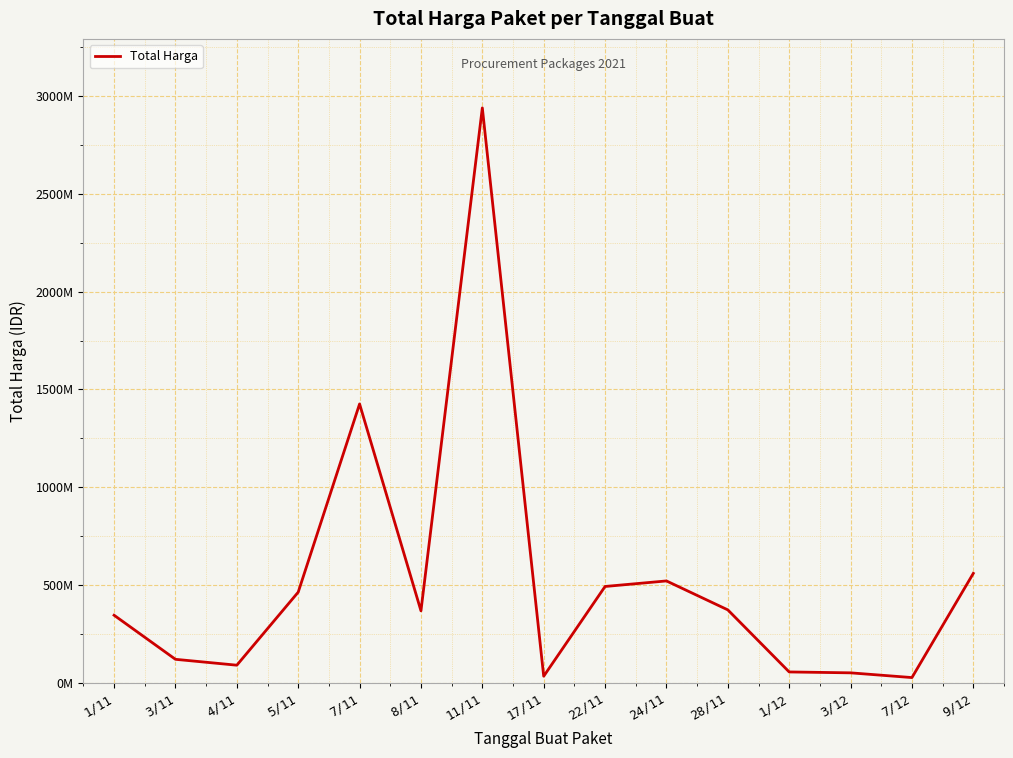

True or false: the data has more than 2 interior local peaks.

True